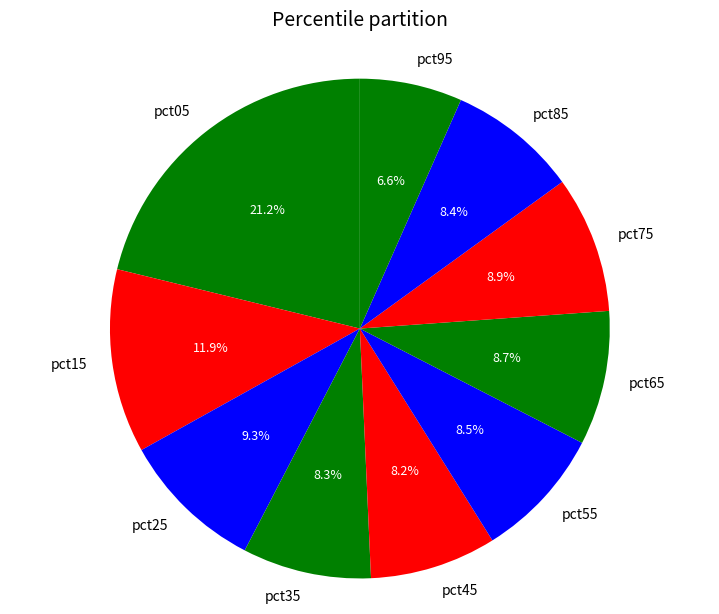

Does pct45 account for over 50% of the chart?

No